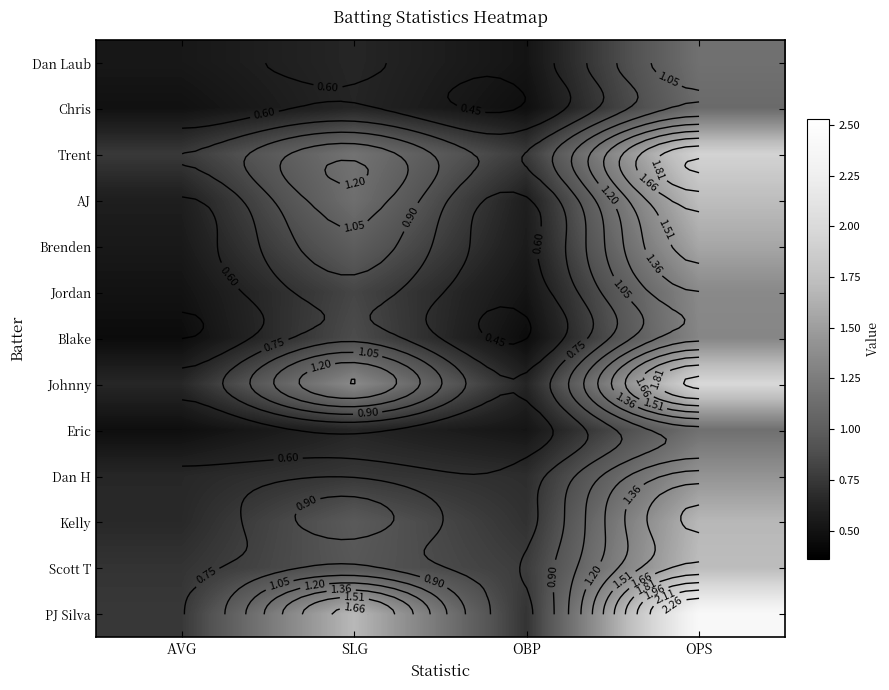

At which label is Dan H closest to 1?

SLG